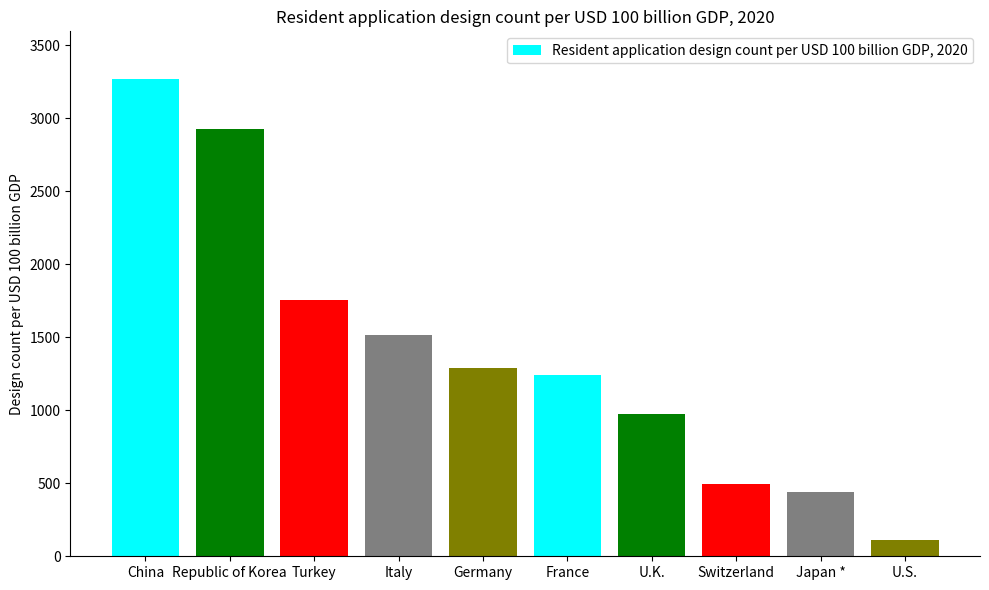

How many bars are there in total?

10